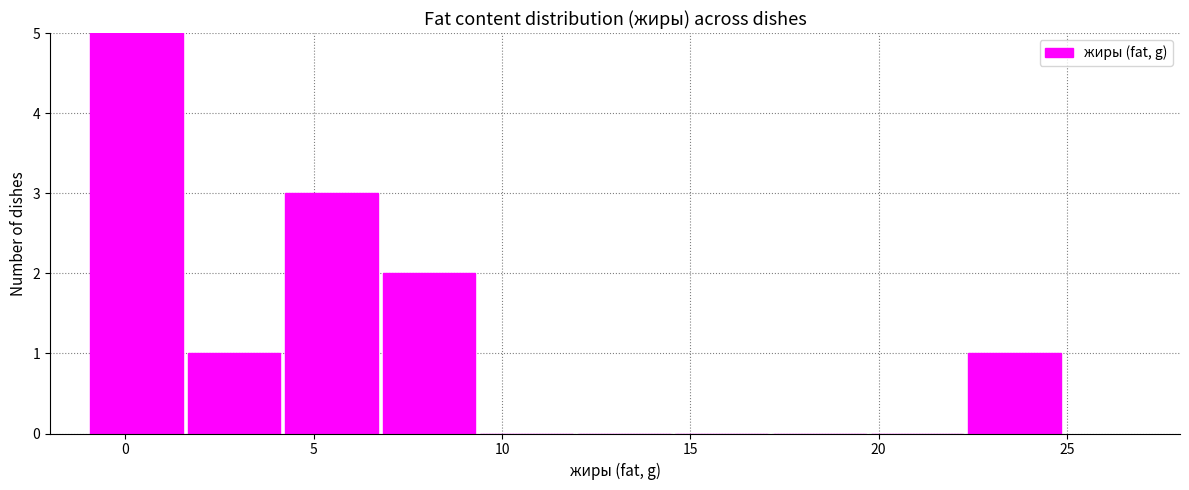

What is the height of the bar covering 22.5 to 25.0 on the x-axis? Neither the bar edges nor the heights are printed on the chart, so give them approximately, as read against the axes.

1